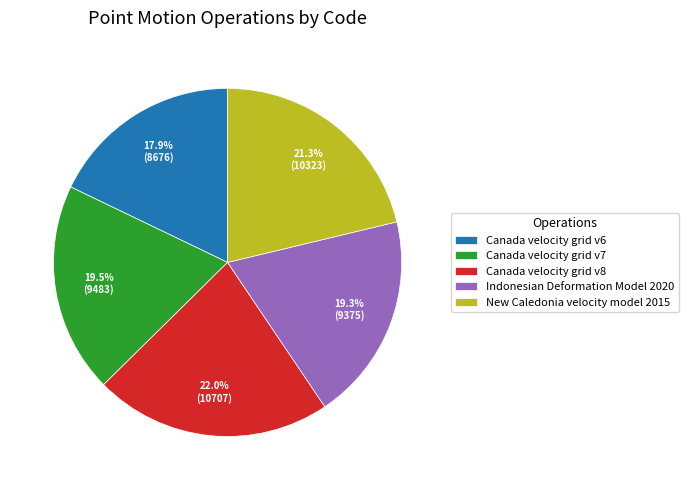

The New Caledonia velocity model 2015 slice represents 21% of the pie. True or false?

True